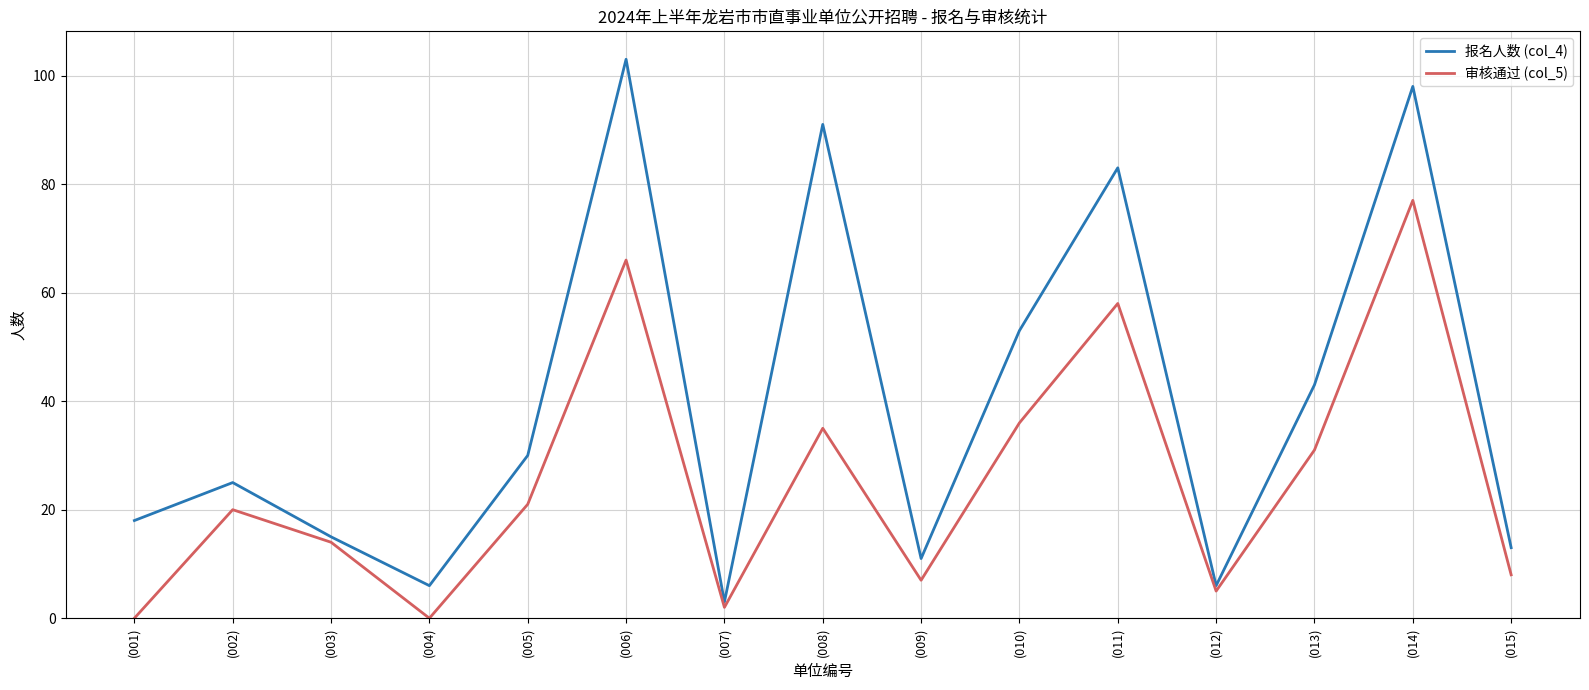

Count the number of data series in this chart.

2